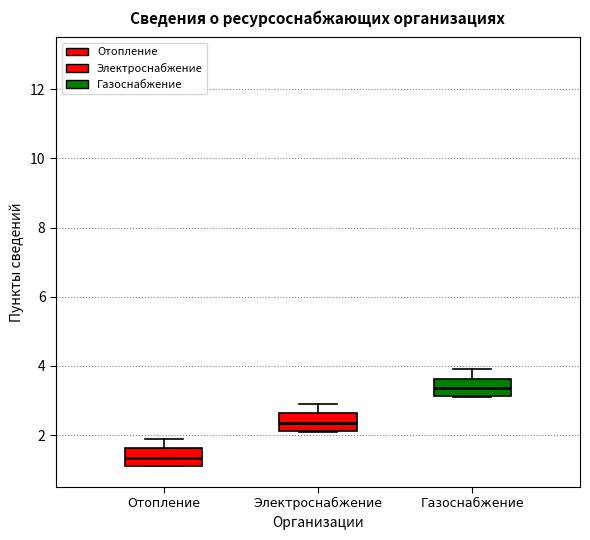

Where does the median line of the box for Газоснабжение sit on the y-axis? The values are not printed on the chart, so give them approximately, as read against the axis.

3.4